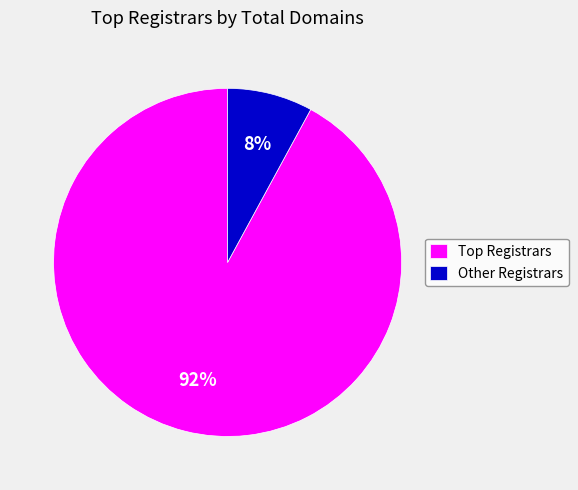

Rank the categories by value from highest to lowest.

Top Registrars, Other Registrars